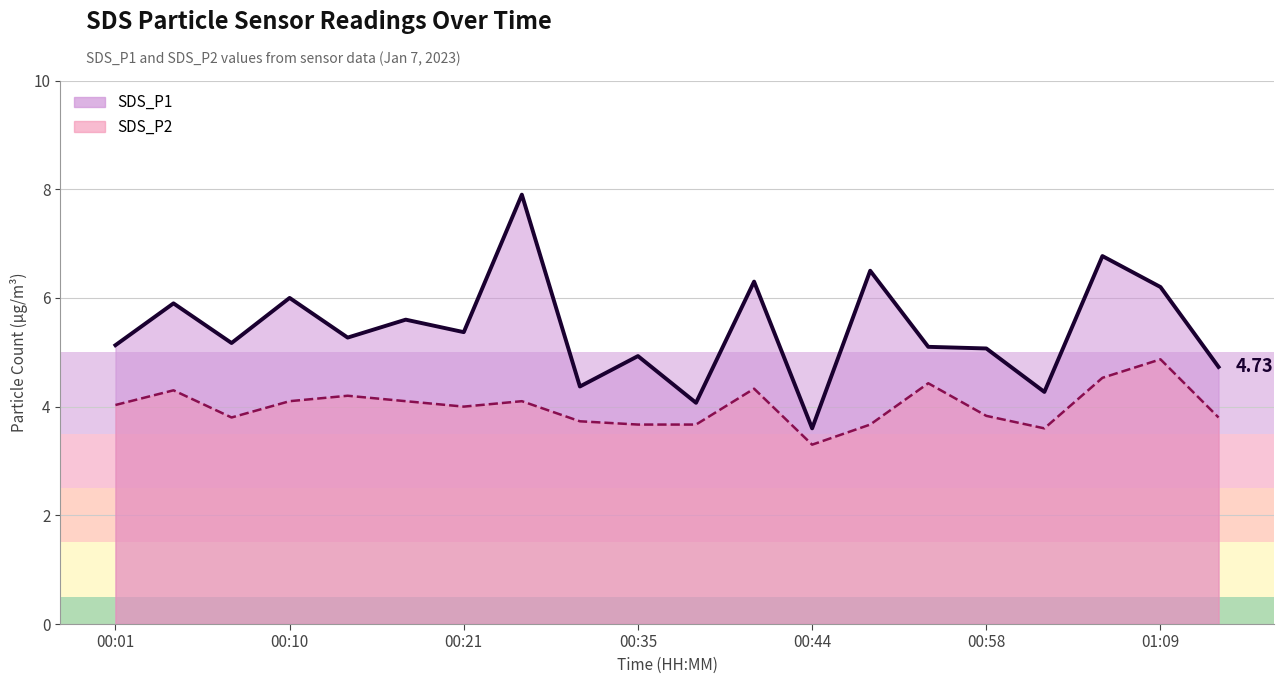

List the series in order of their overall mean, lowest first.

SDS_P2 line, SDS_P1 line